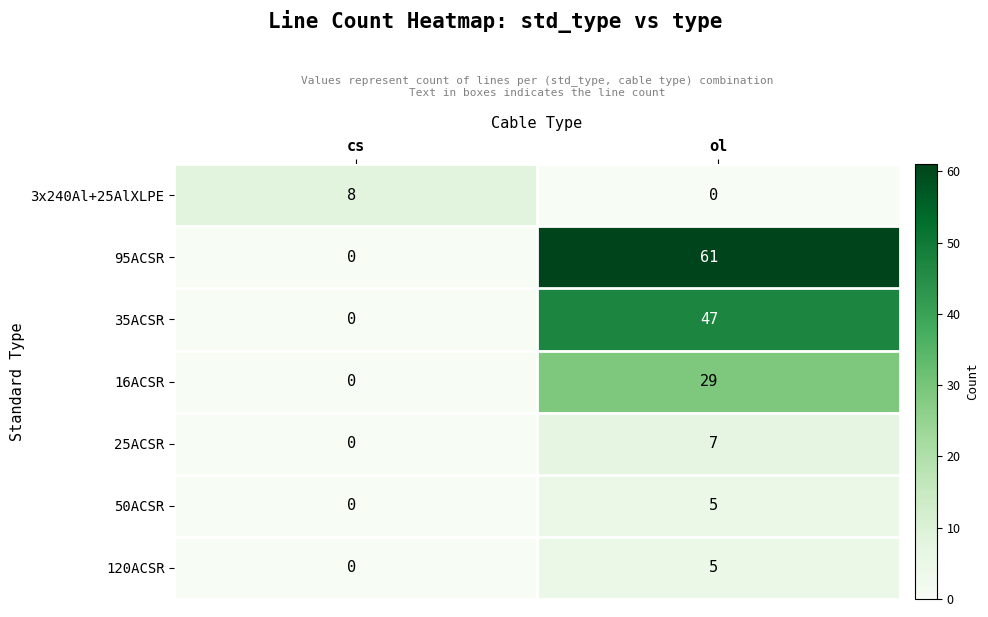

What is the sum of all 120ACSR values?

5